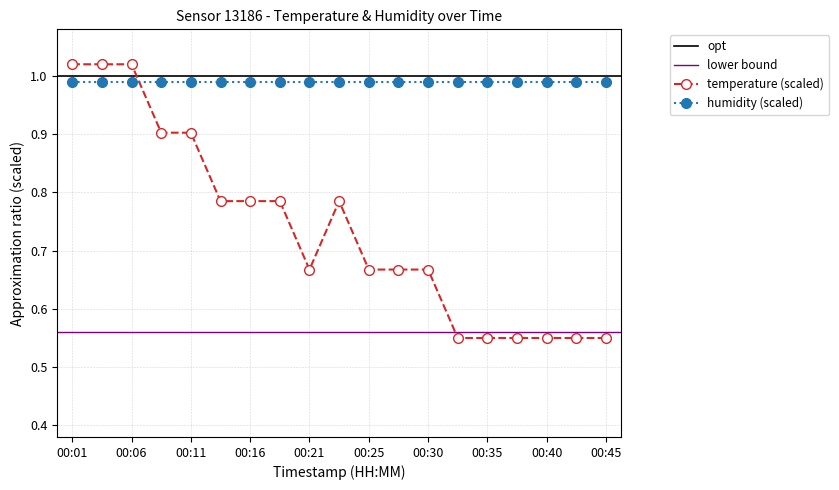

What is the minimum value shown in the chart?

0.6